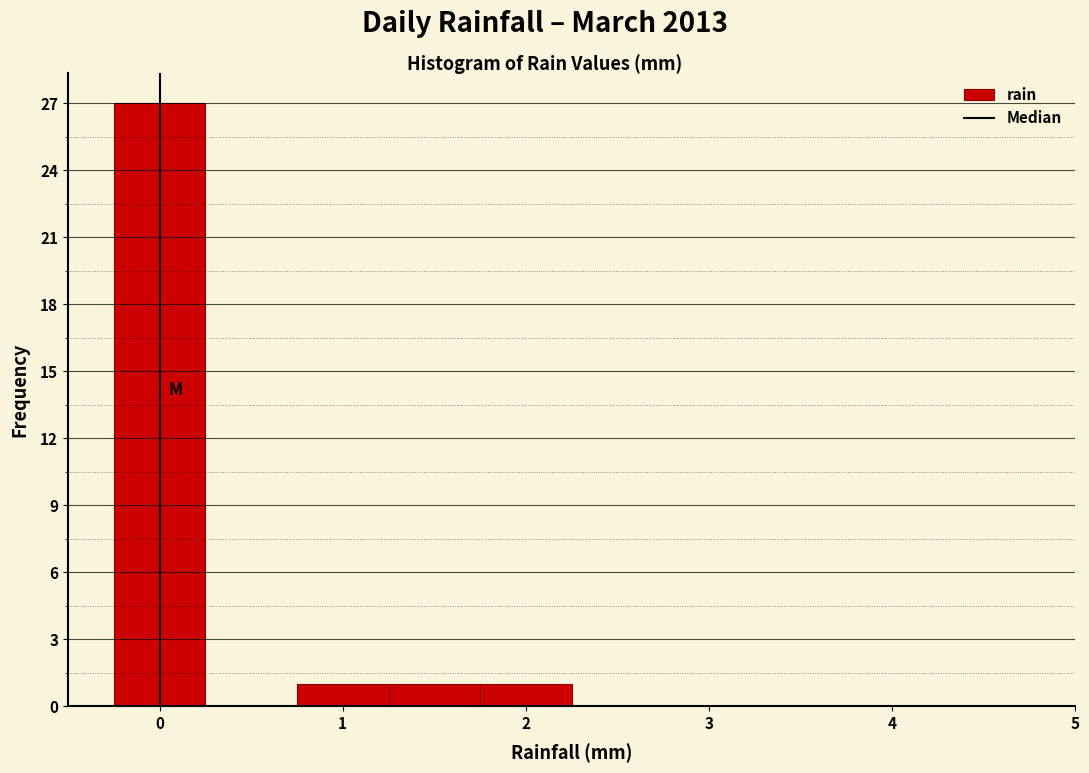

Which range on the x-axis has the tallest bar?

-0.25 to 0.25